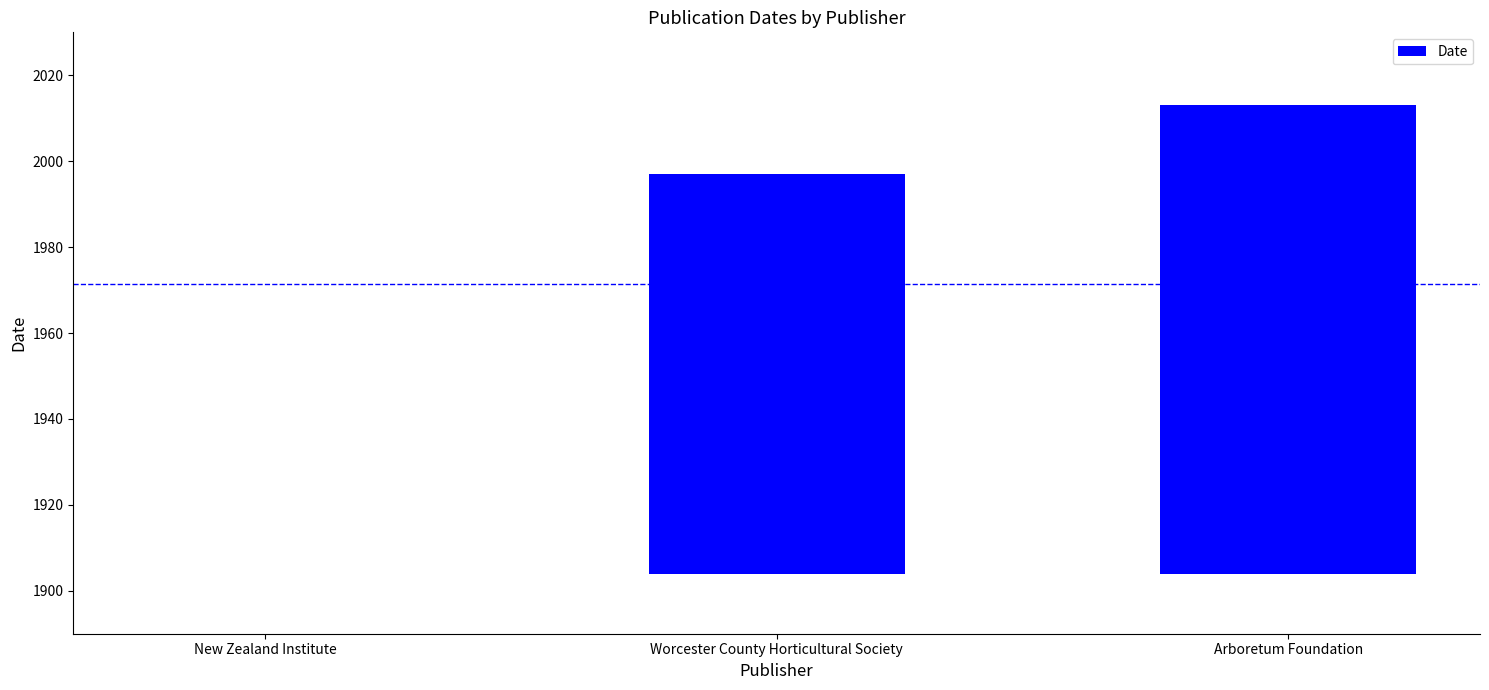

Rank the categories by value from lowest to highest.

New Zealand Institute, Worcester County Horticultural Society, Arboretum Foundation